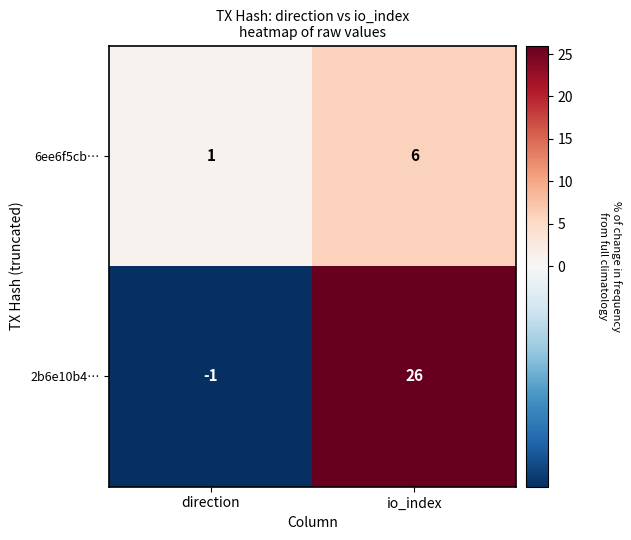

What is the sum of the 2b6e10b4… values at io_index and direction?

25